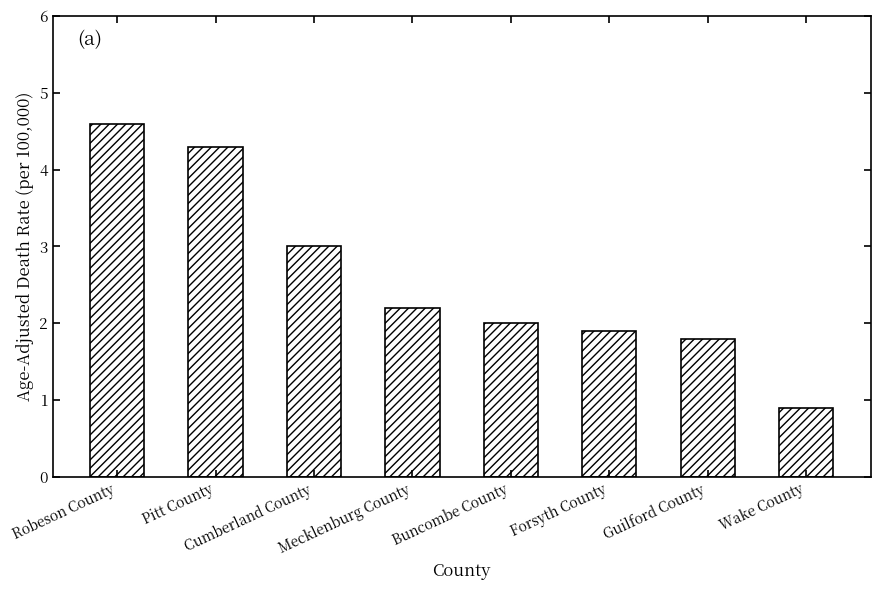

How many bars are there in total?

8